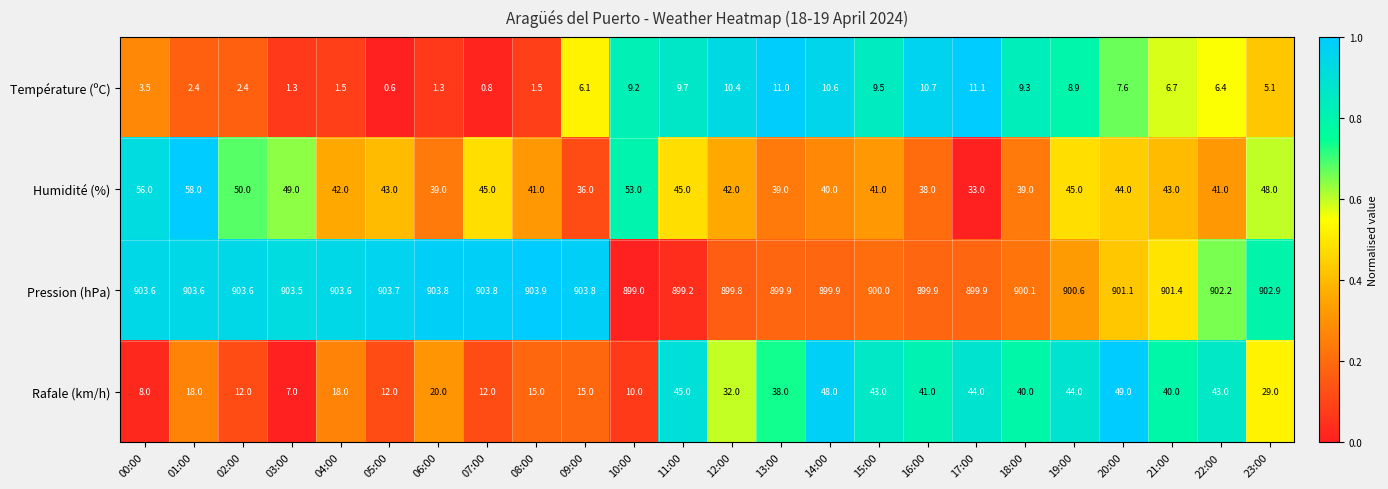

How many distinct data groups are displayed?

4